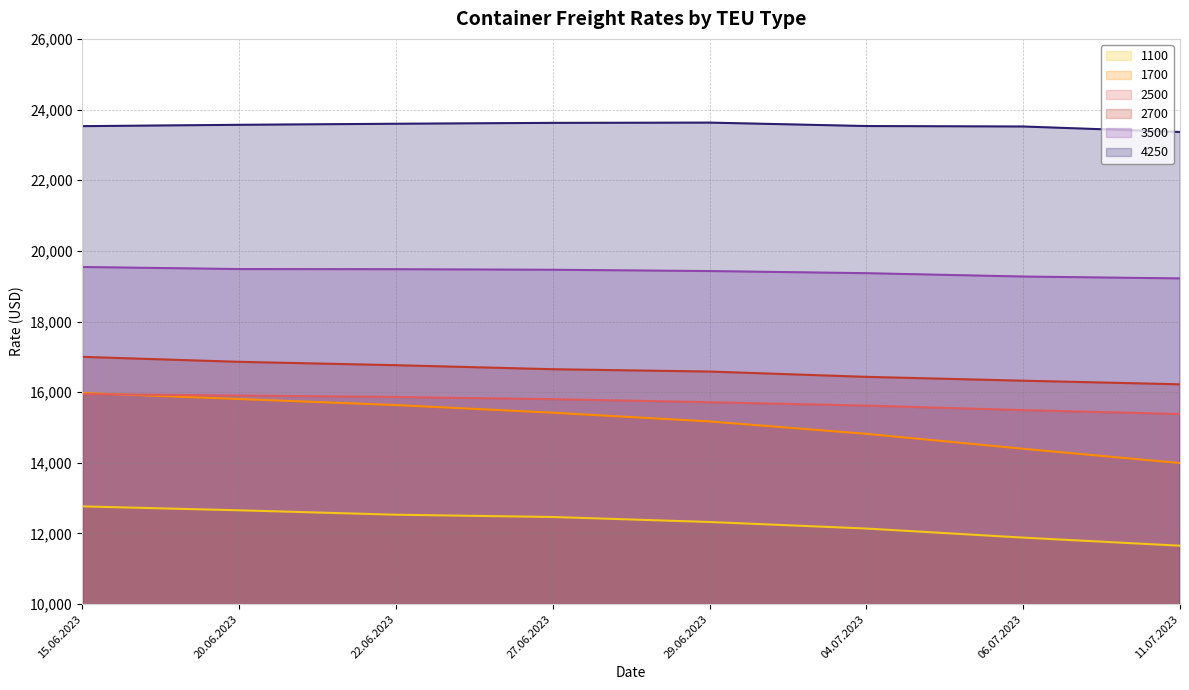

What are all the series names shown in the legend?

1100, 1700, 2500, 2700, 3500, 4250